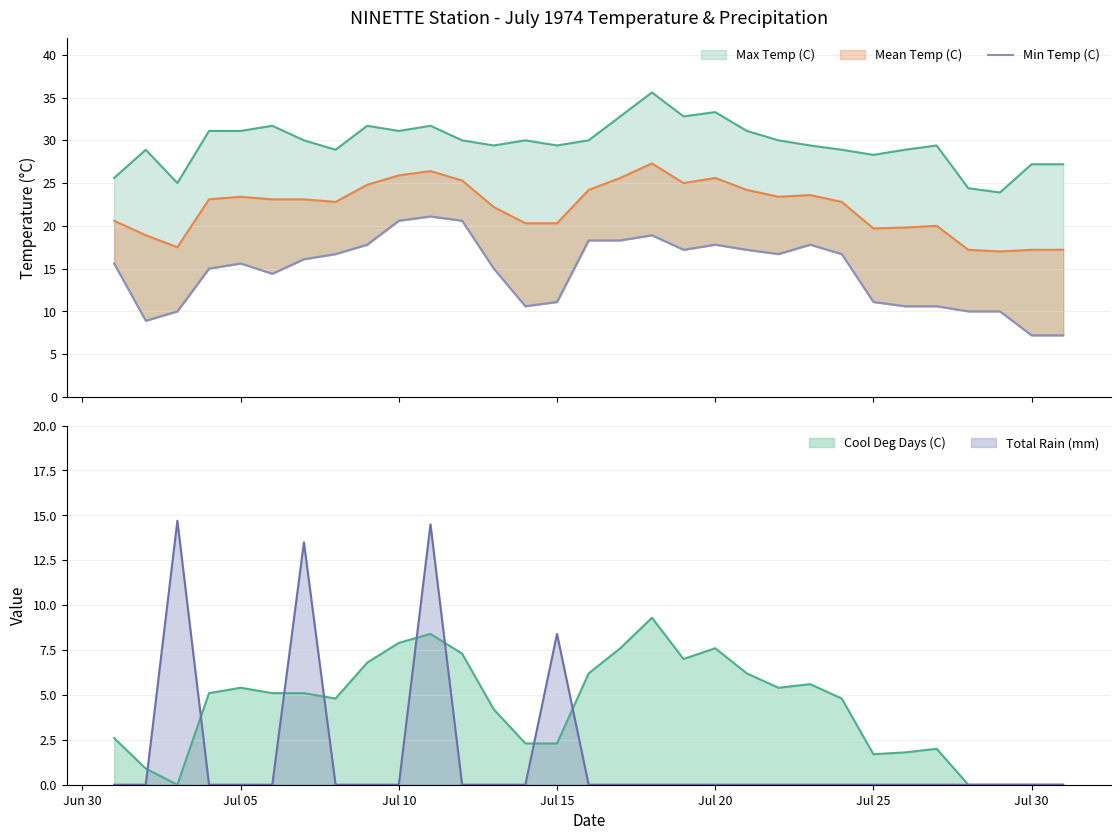

At which label is the value closest to 14?

Jul 25